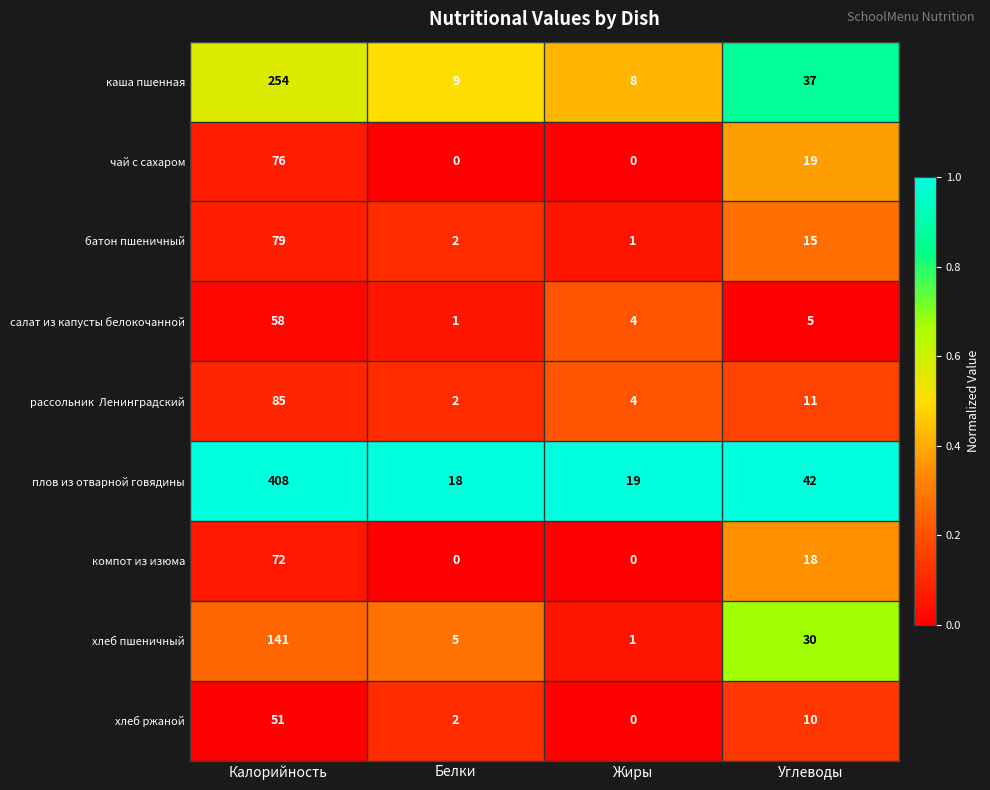

What is the average value of the хлеб пшеничный series?

44